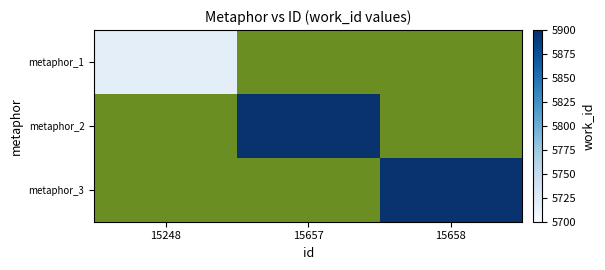

At how many categories does at least one series exceed 5818?

2